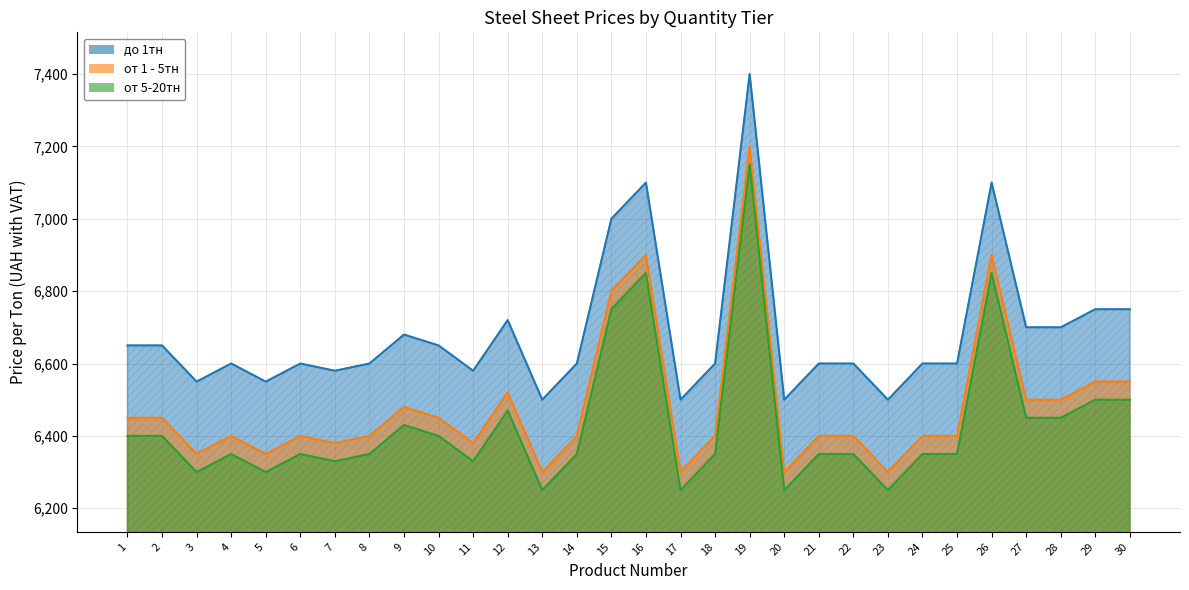

What is the maximum value shown in the chart?

7400